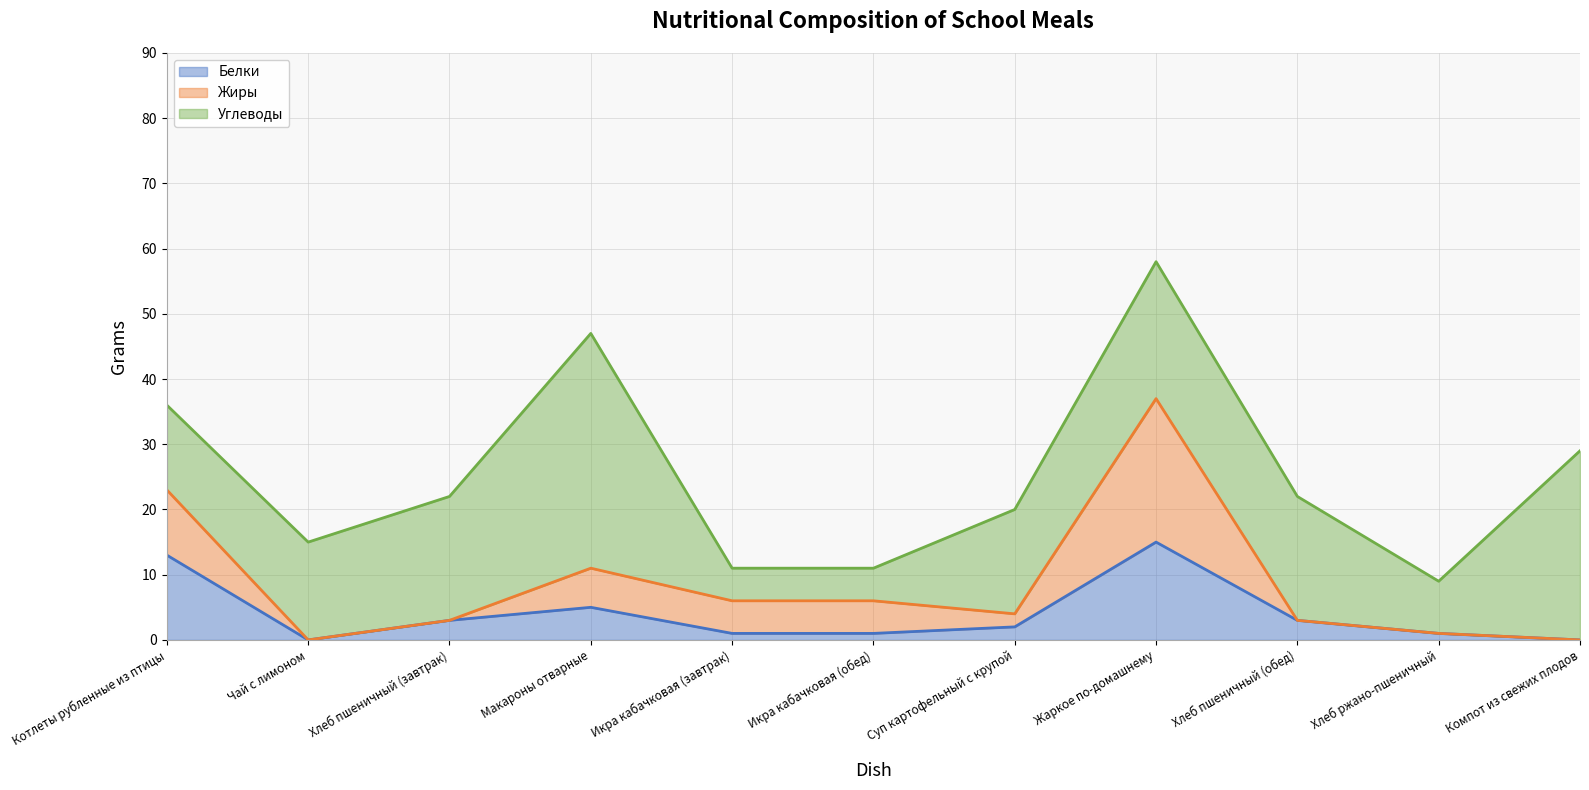

True or false: Белки and Углеводы cross at least once.

False